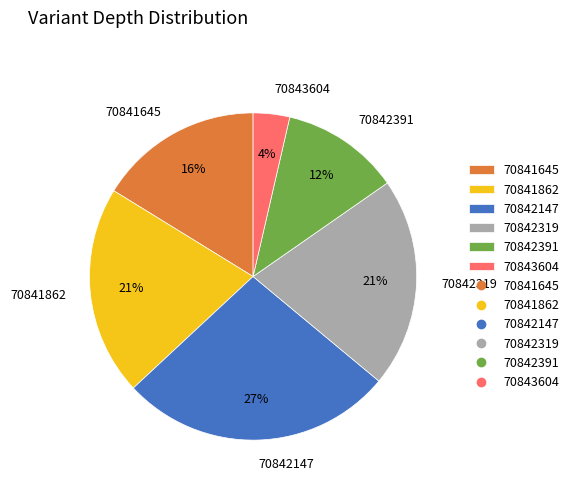

Do 70843604 and 70841645 together represent more than half of the pie?

No